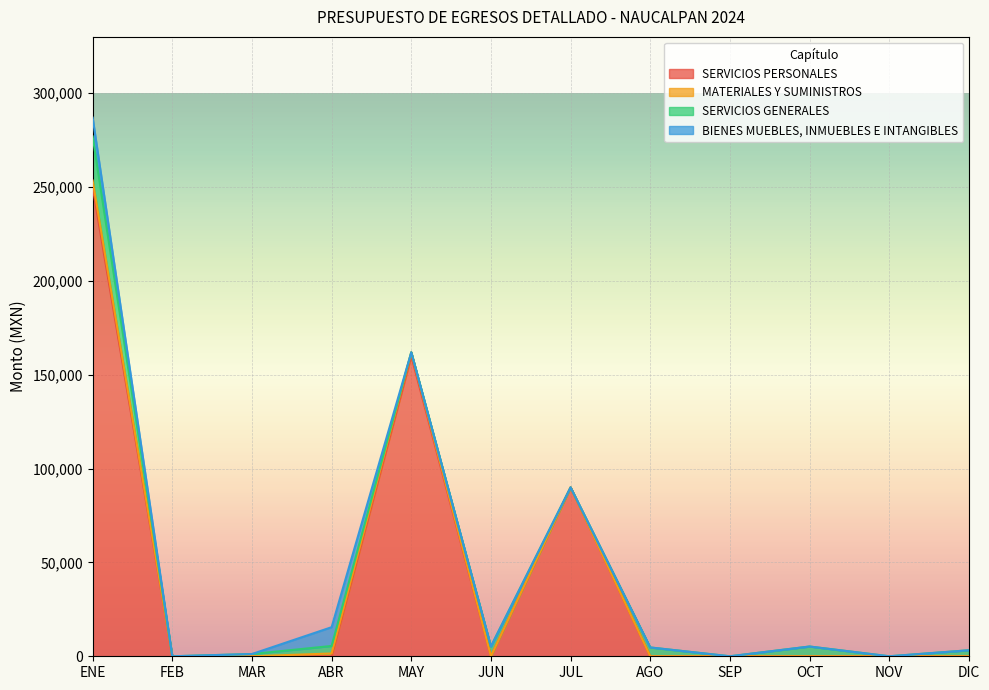

Which series has the largest range (max minus min)?

SERVICIOS PERSONALES